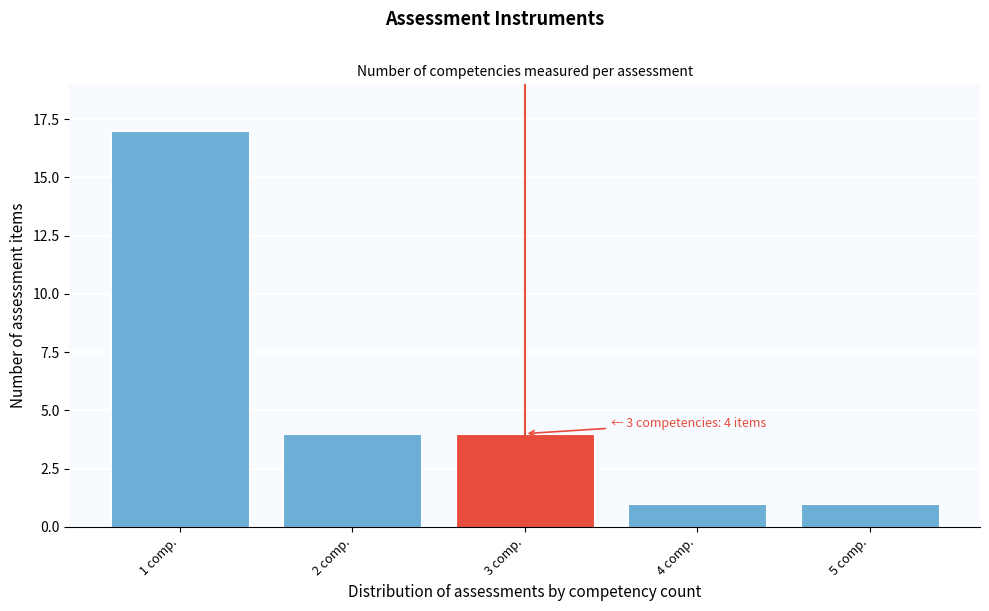

Reading left to right, transcribe all the data shown in this chart.

17	4	4	1	1